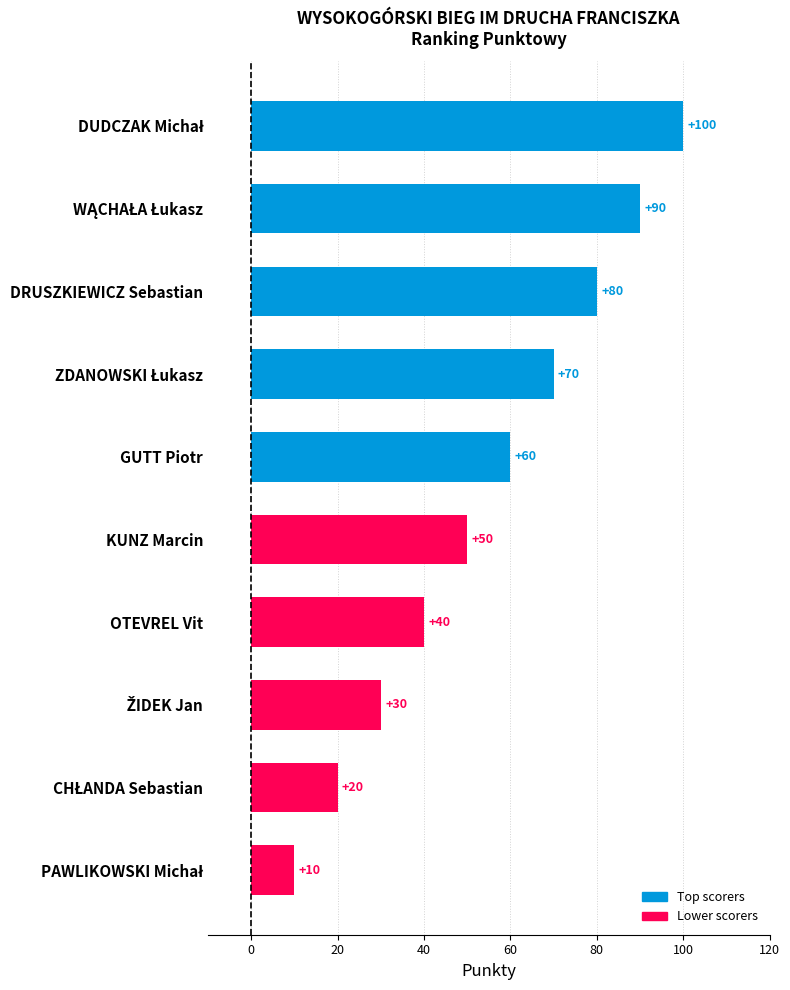

What is the greatest value displayed?

100